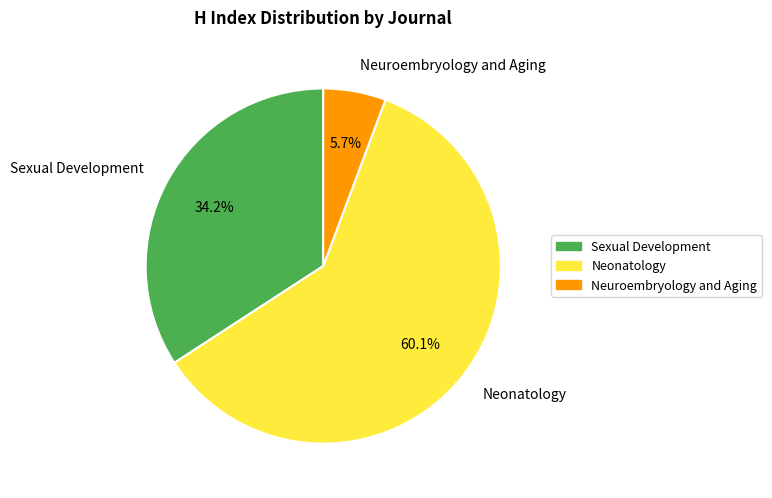

True or false: Sexual Development accounts for 45% of the total.

False